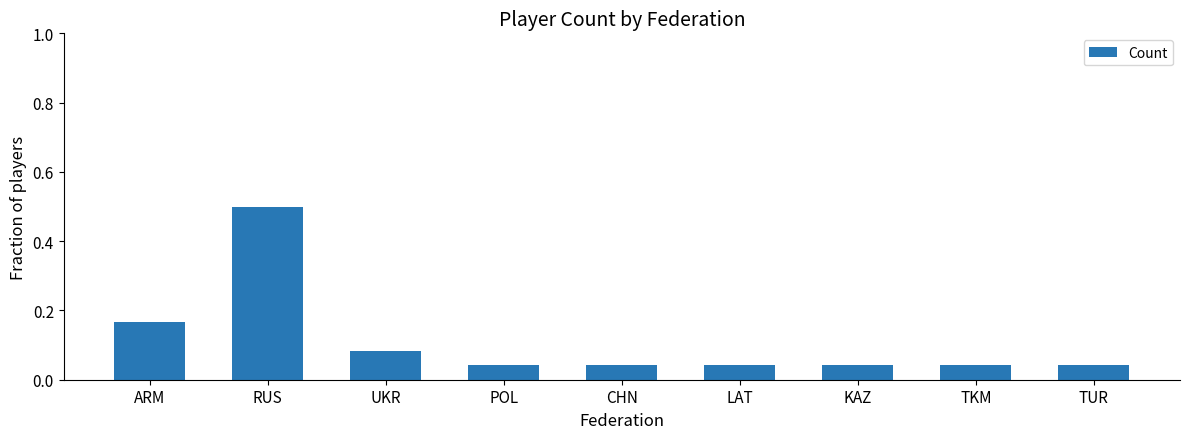

What is the difference between the maximum and minimum values?

0.5